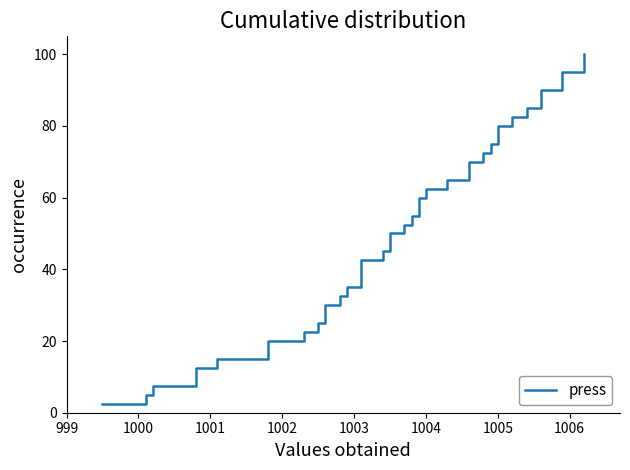

How many series are shown in this chart?

1